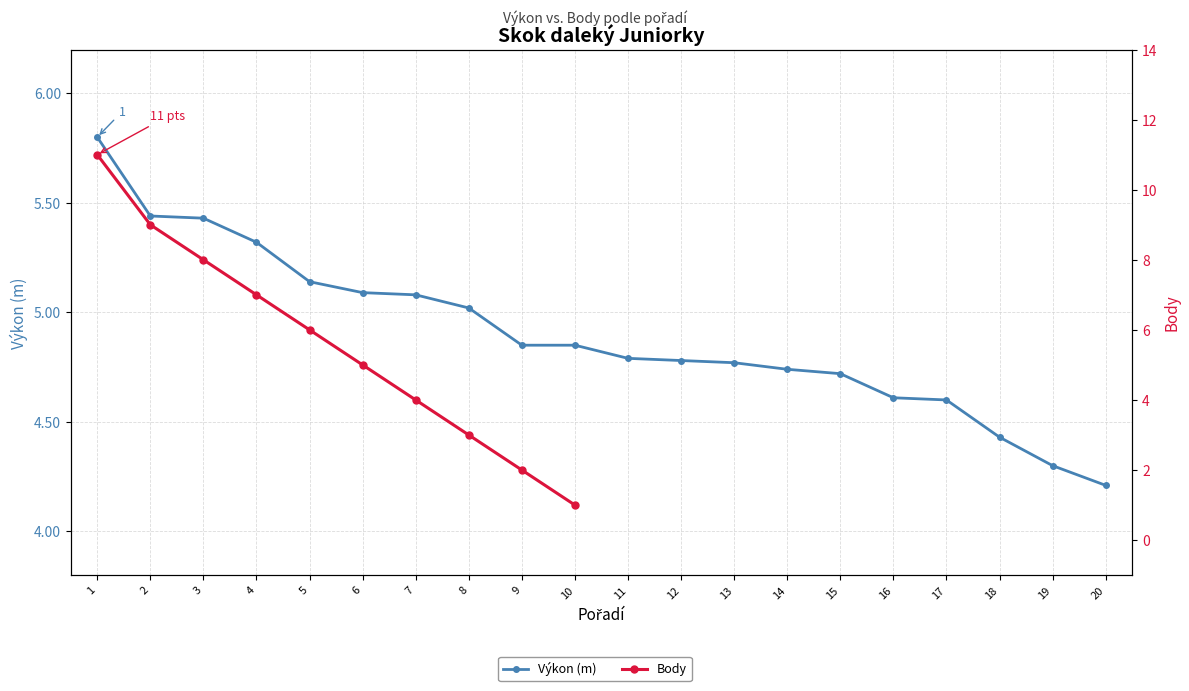

List the series in order of their peak value, highest first.

Body, Výkon (m)